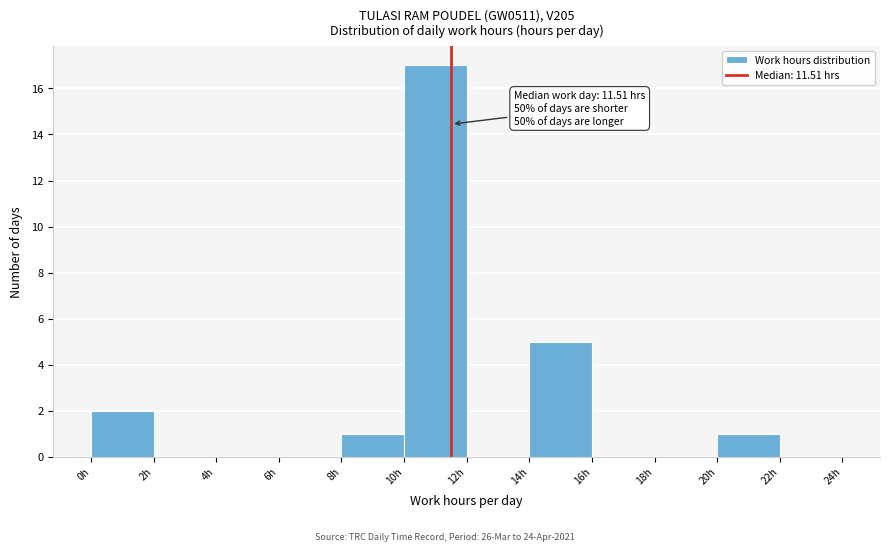

Which range on the x-axis has the tallest bar?

10 to 12